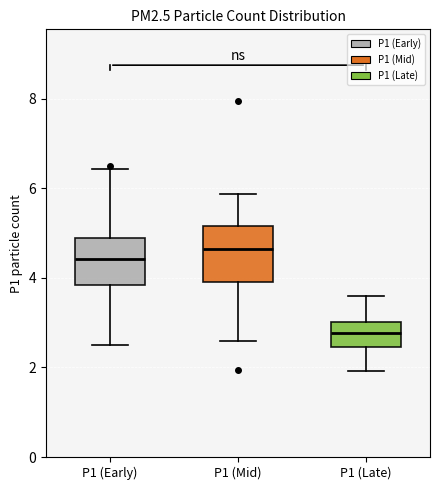

Reading left to right, transcribe this box plot: for each box, give where its median line is, the range the box spans, and where its two whiskers end, as read against the y-axis. The values are not printed on the chart, so give them approximately, as read against the axis.

P1 (Early): median 4.4, box 3.8 to 4.8, whiskers 2.6 to 6.4
P1 (Mid): median 4.6, box 4.0 to 5.2, whiskers 2.6 to 5.8
P1 (Late): median 2.8, box 2.4 to 3.0, whiskers 2.0 to 3.6